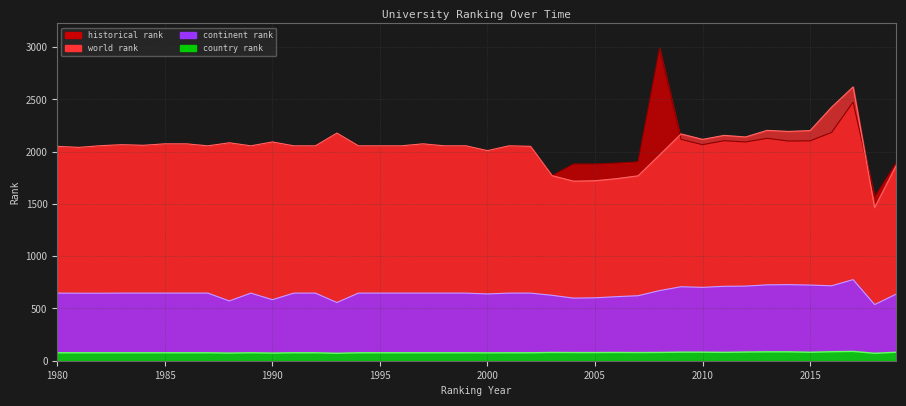

True or false: continent rank and historical rank cross at least once.

False